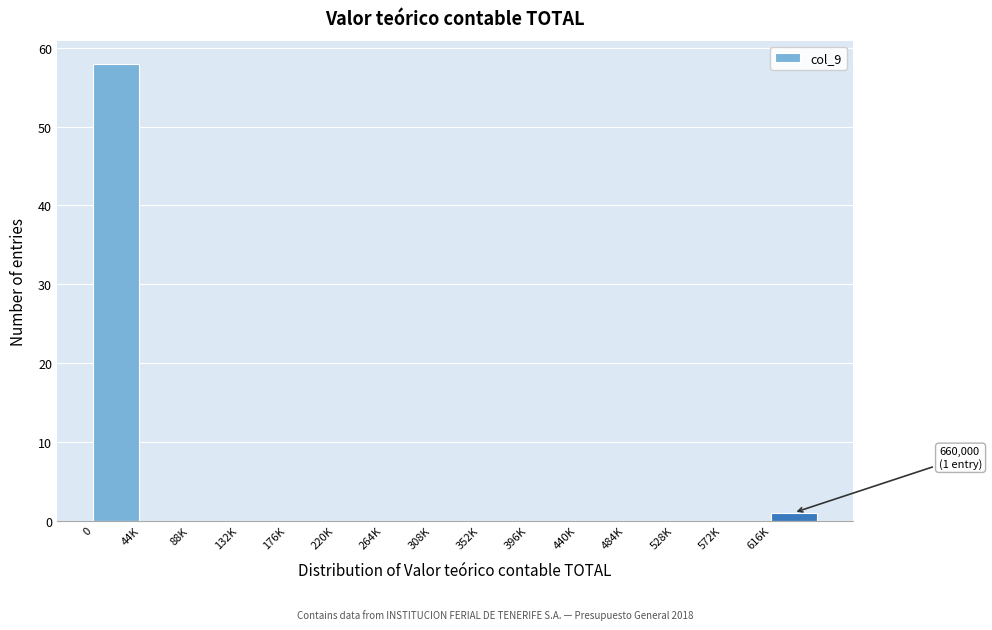

Reading right to left, list all the values displayed in this chart.

616K=1	572K=0	528K=0	484K=0	440K=0	396K=0	352K=0	308K=0	264K=0	220K=0	176K=0	132K=0	88K=0	44K=0	0=58